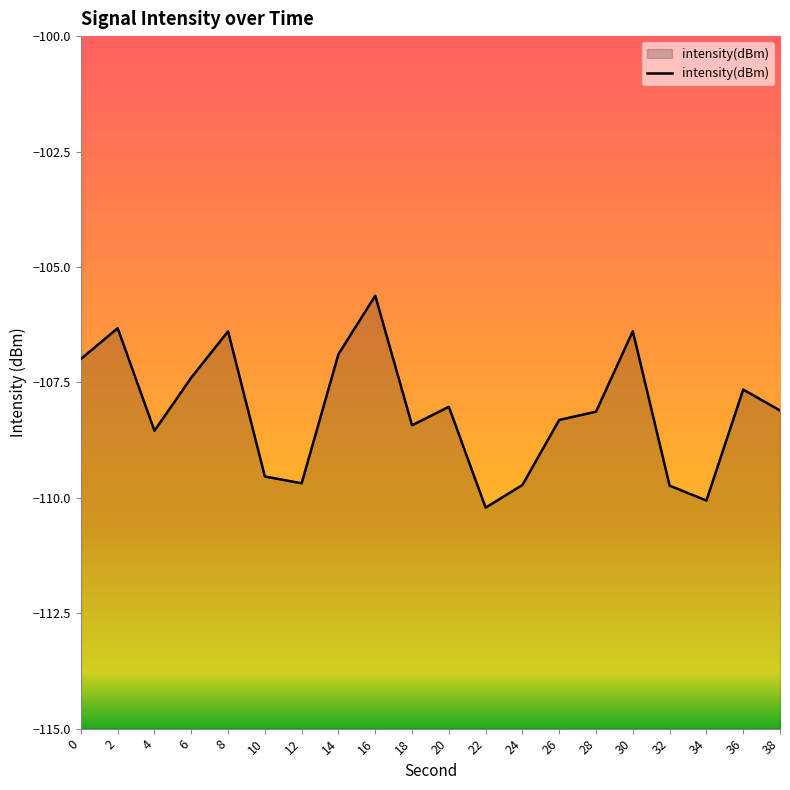

The chart shows a value of -44.3 at 6. True or false?

False